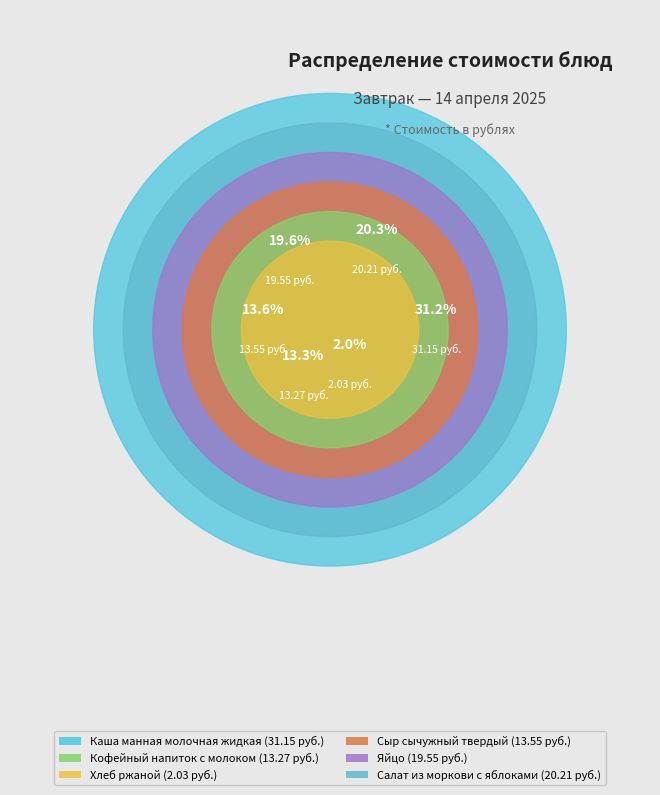

What is the largest slice in the pie chart?

Каша манная молочная жидкая